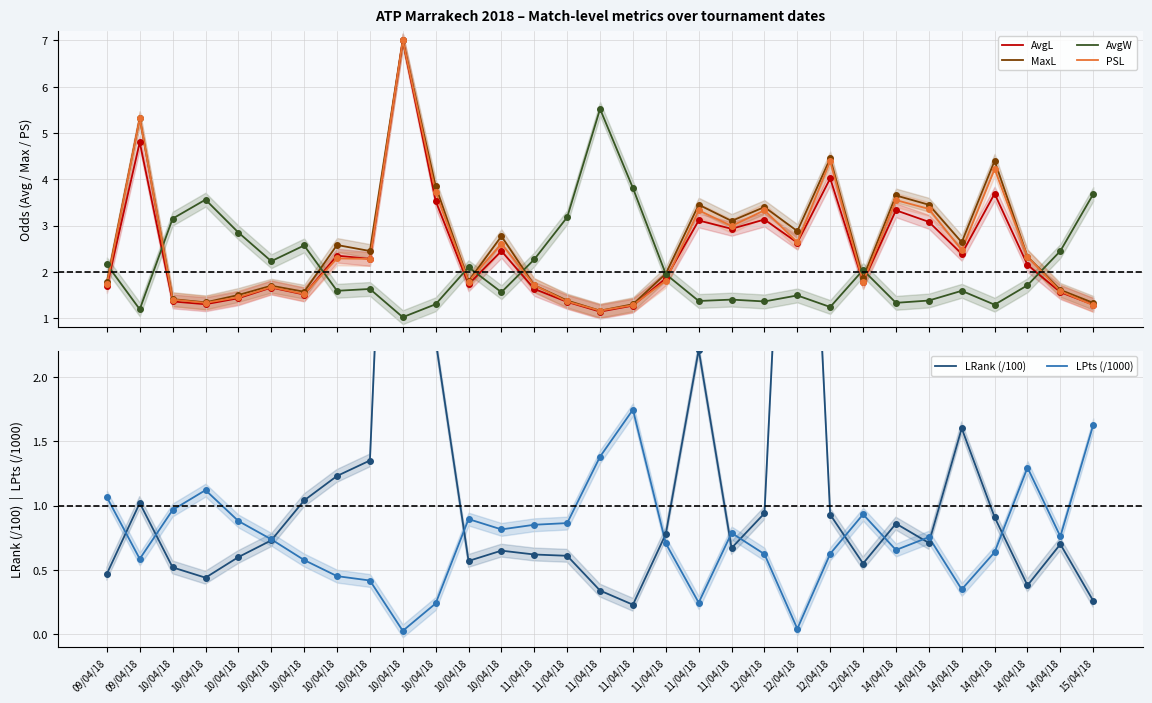

Which series contains the lowest Y value?

LPts (/1000)